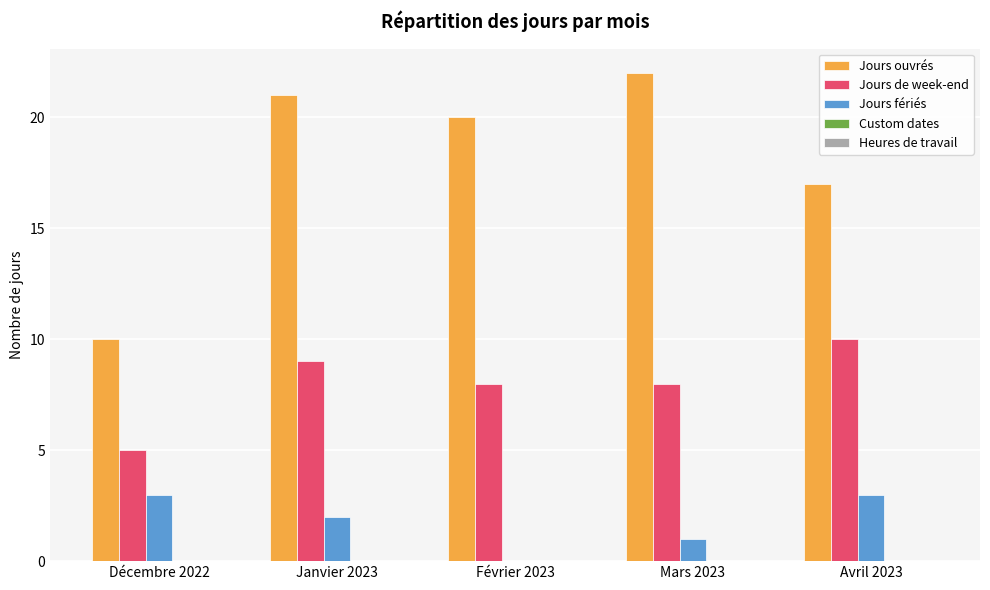

The value of Jours fériés at Janvier 2023 is 3. True or false?

False